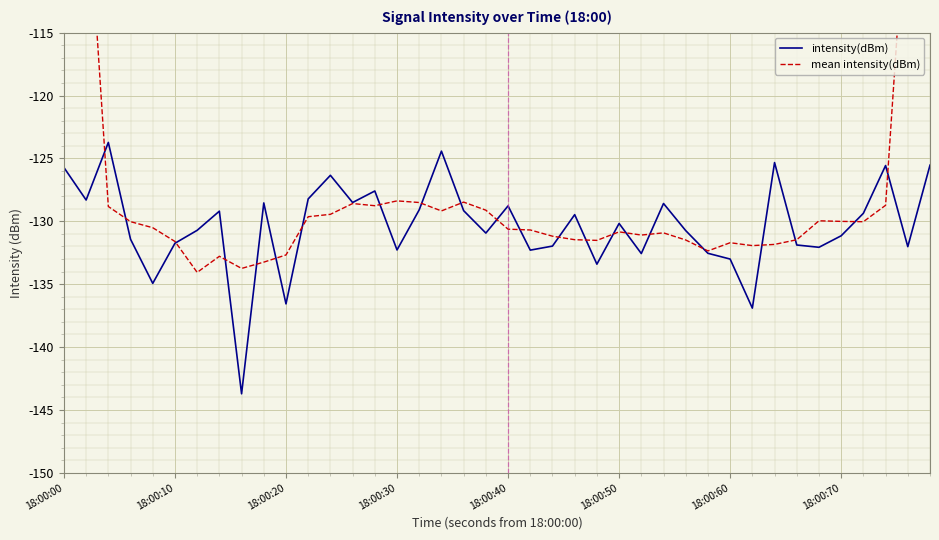

What is the highest value of the intensity(dBm) series?

-123.7